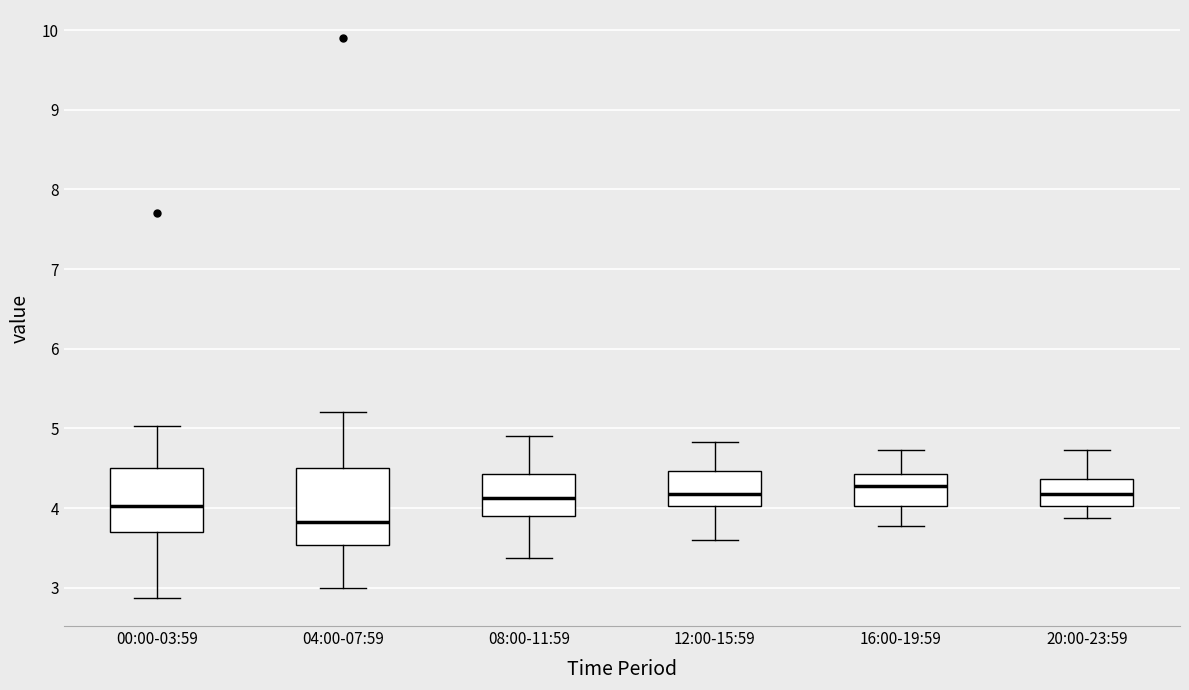

Reading left to right, transcribe this box plot: for each box, give where its median line is, the range the box spans, and where its two whiskers end, as read against the y-axis. The values are not printed on the chart, so give them approximately, as read against the axis.

00:00-03:59: median 4.0, box 3.7 to 4.5, whiskers 2.9 to 5.0
04:00-07:59: median 3.8, box 3.5 to 4.5, whiskers 3.0 to 5.2
08:00-11:59: median 4.1, box 3.9 to 4.4, whiskers 3.4 to 4.9
12:00-15:59: median 4.2, box 4.0 to 4.5, whiskers 3.6 to 4.8
16:00-19:59: median 4.3, box 4.0 to 4.4, whiskers 3.8 to 4.7
20:00-23:59: median 4.2, box 4.0 to 4.4, whiskers 3.9 to 4.7